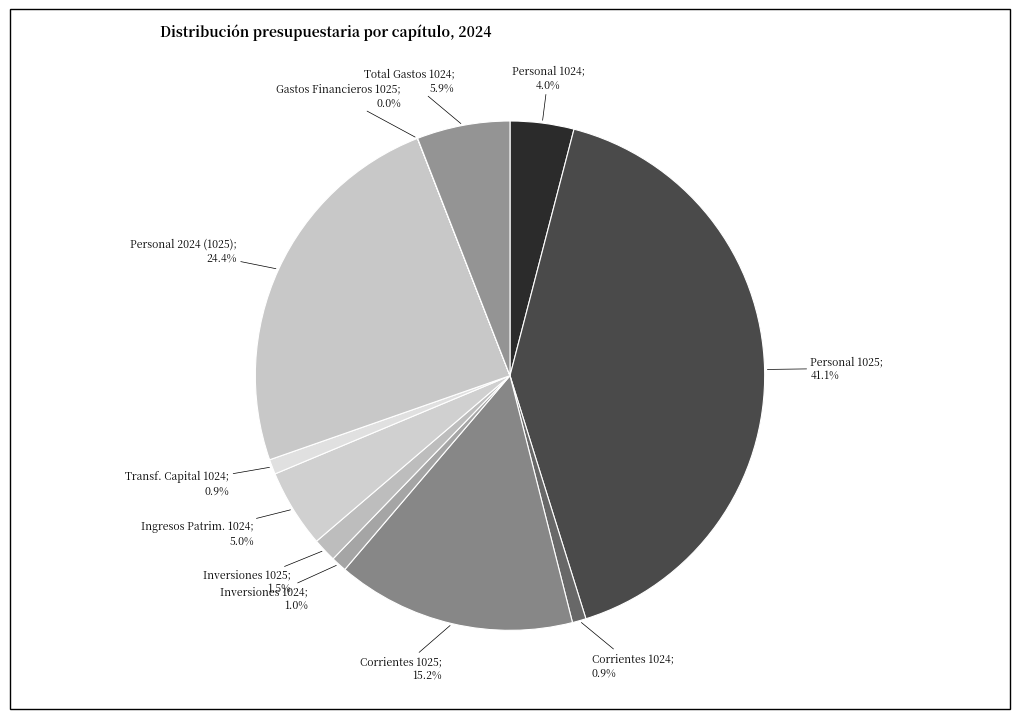

To the nearest percent, what is the average slice percentage?

9%